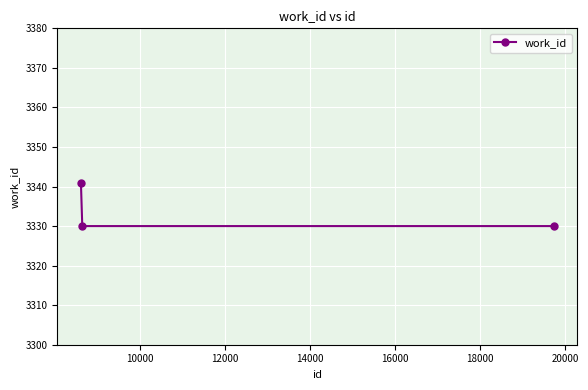

Count the values in the range 3330 to 3341.

3